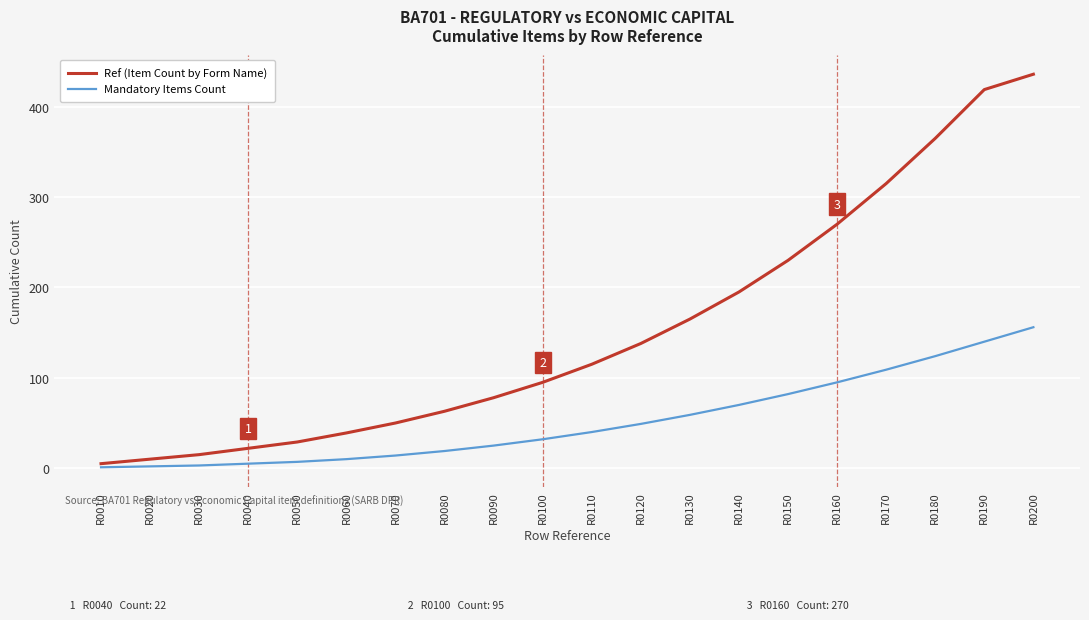

Which category has the highest value in the Mandatory Items Count series?

R0200